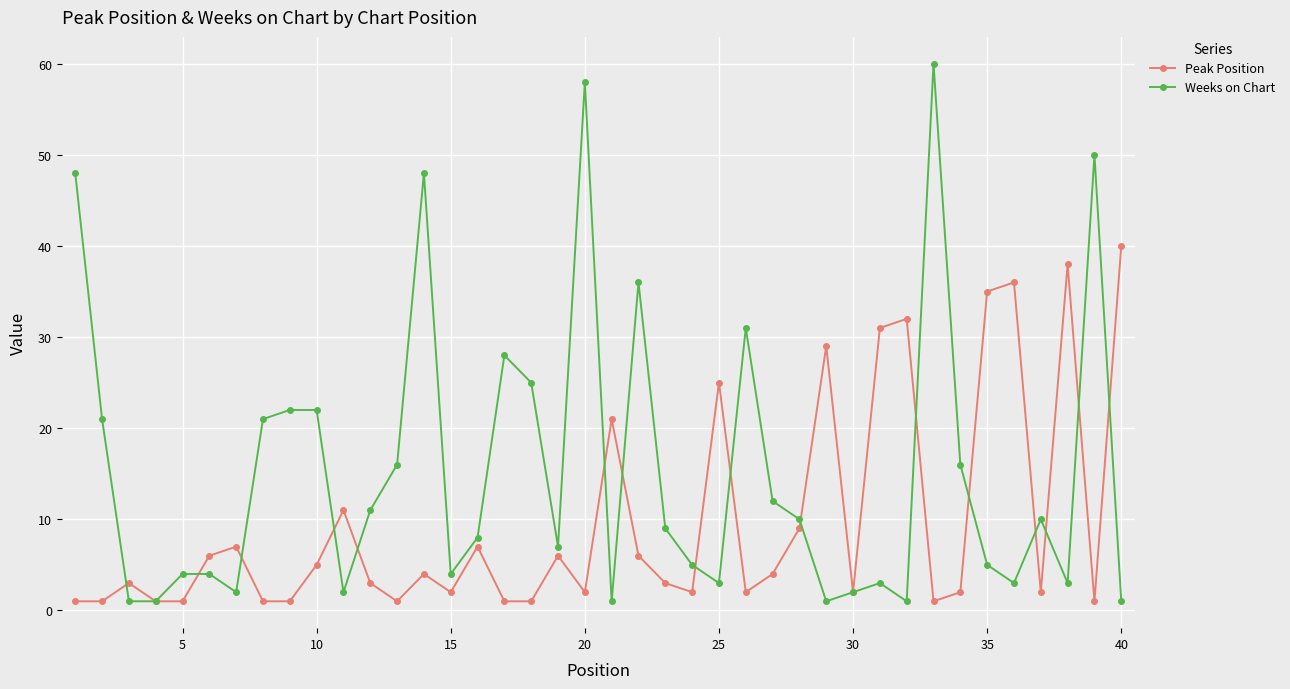

What are all the series names shown in the legend?

Peak Position, Weeks on Chart